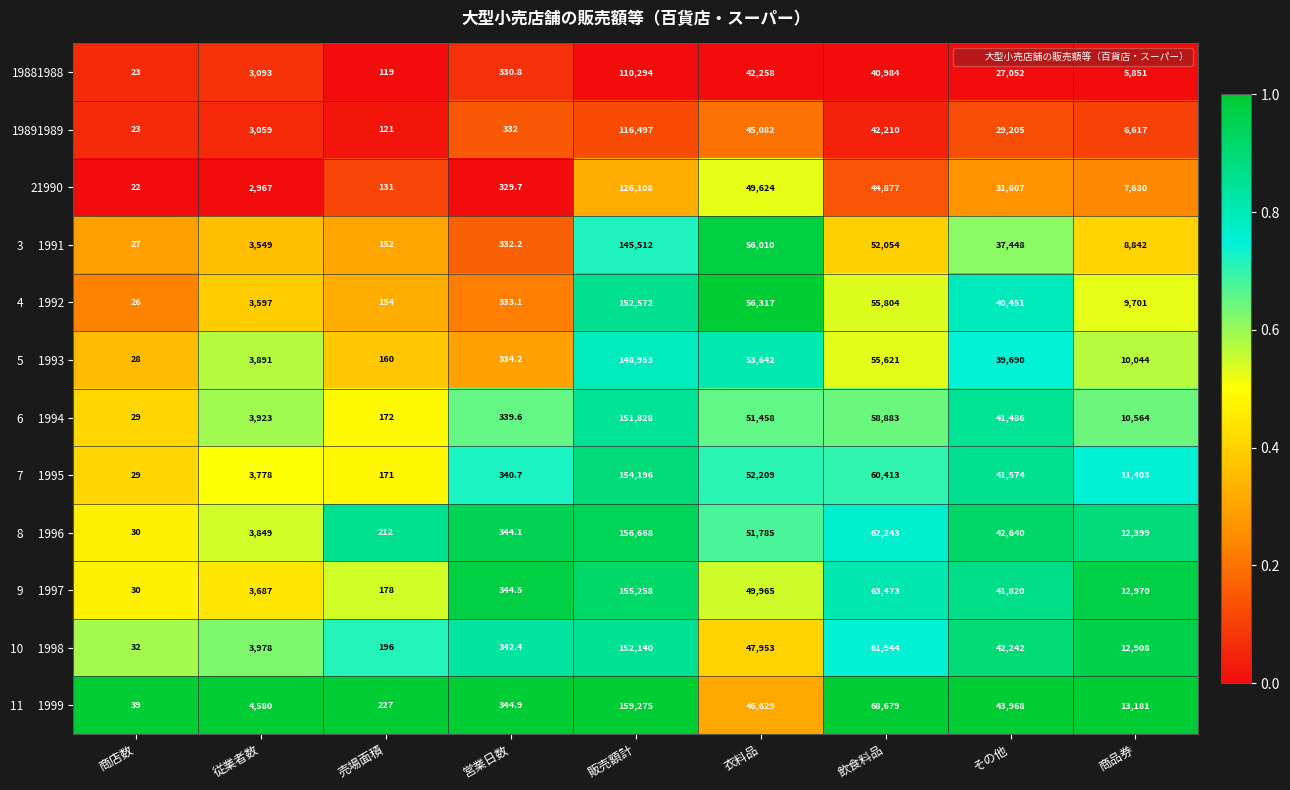

At which category is the sum across all series the highest?

販売額計